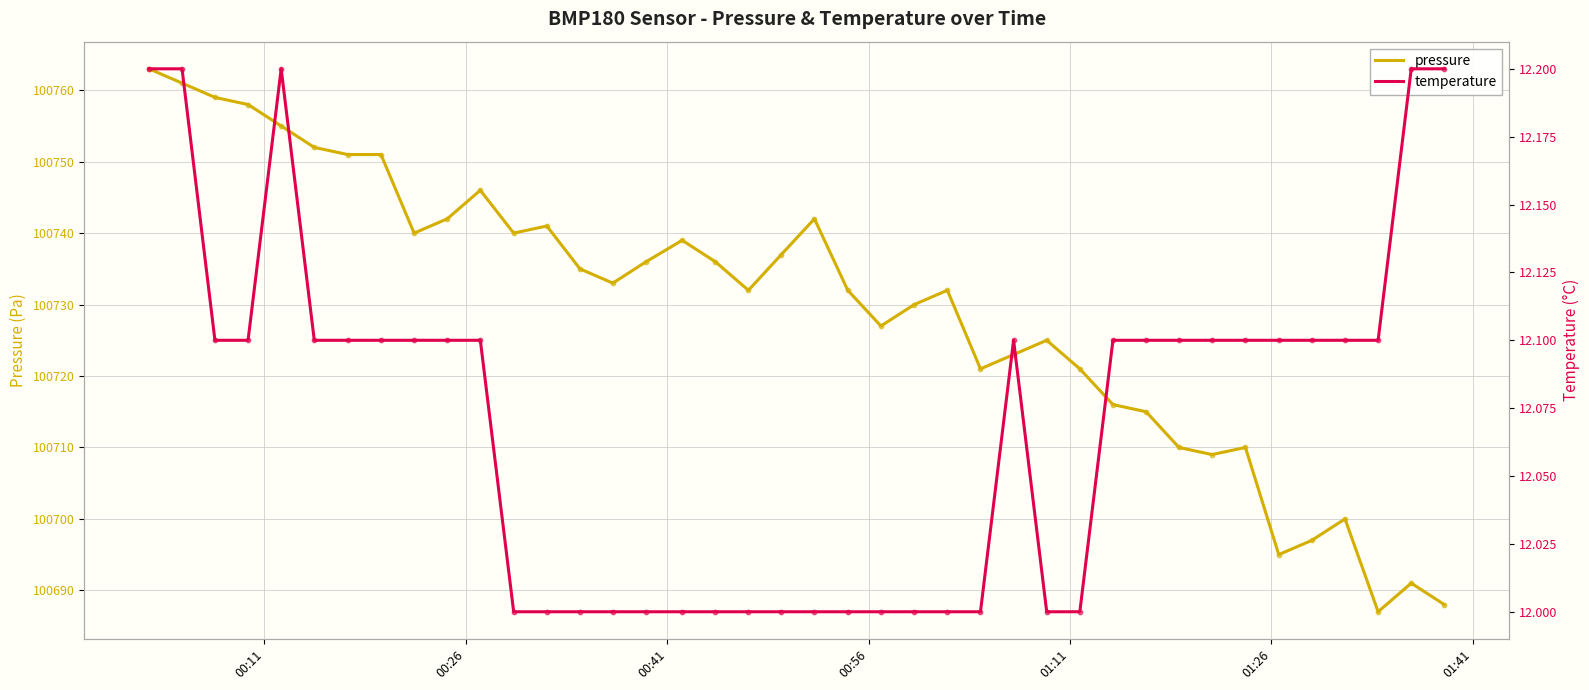

What are all the series names shown in the legend?

pressure, temperature